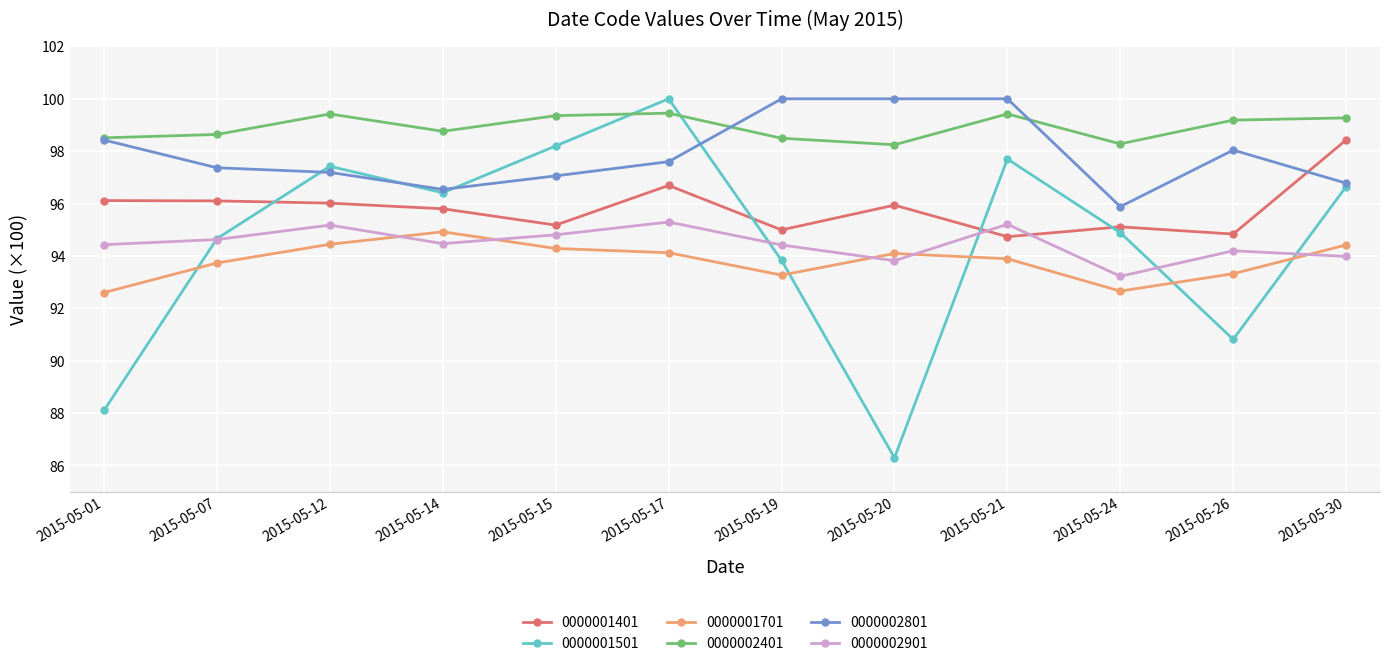

How many distinct data groups are displayed?

6